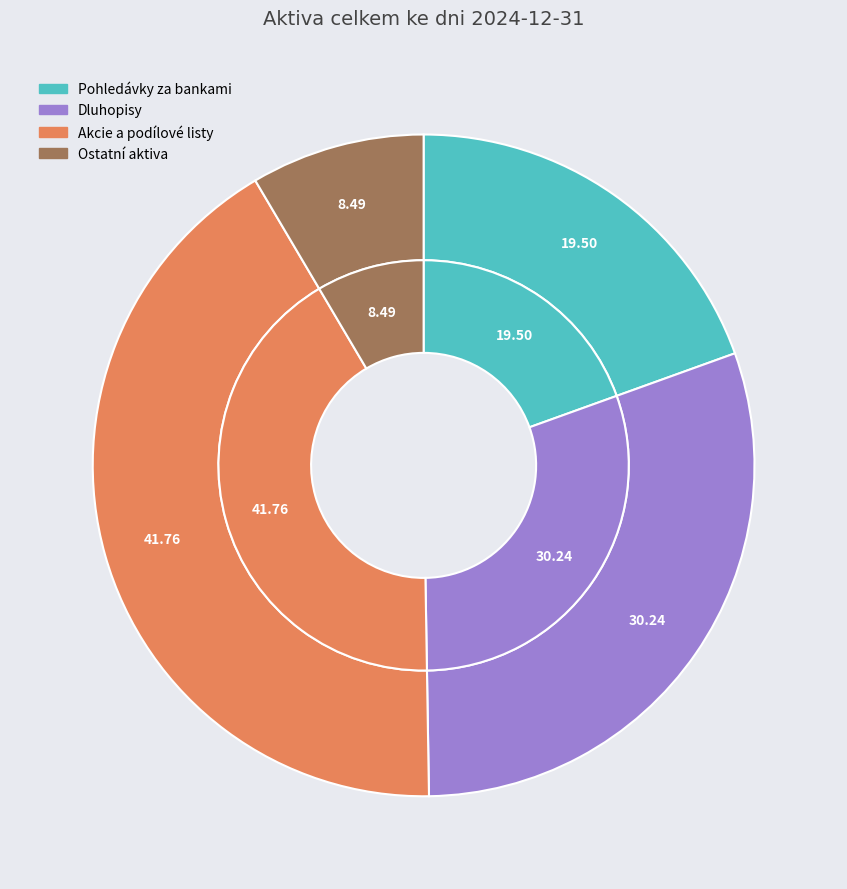

What percentage is the Ostatní aktiva slice, to the nearest percent?

8%